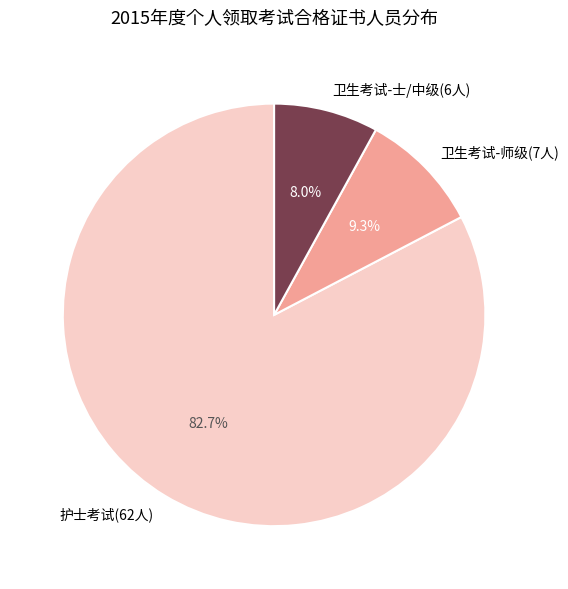

Which category has the smallest portion of the pie?

卫生考试-士/中级(6人)